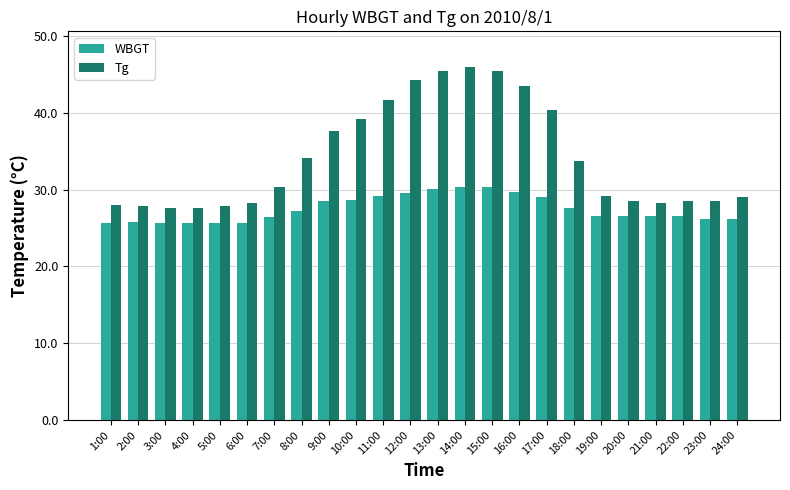

Count the number of data series in this chart.

2